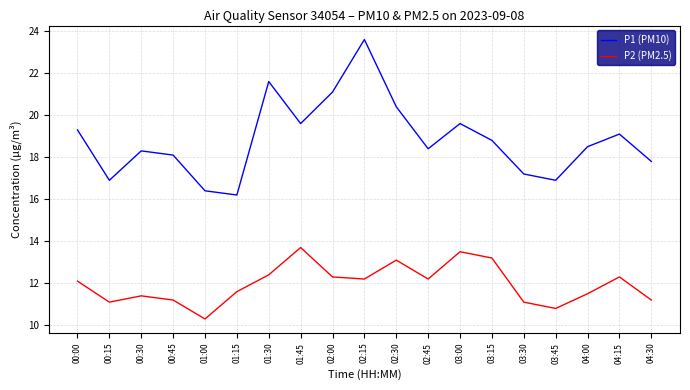

What are all the series names shown in the legend?

P1 (PM10), P2 (PM2.5)